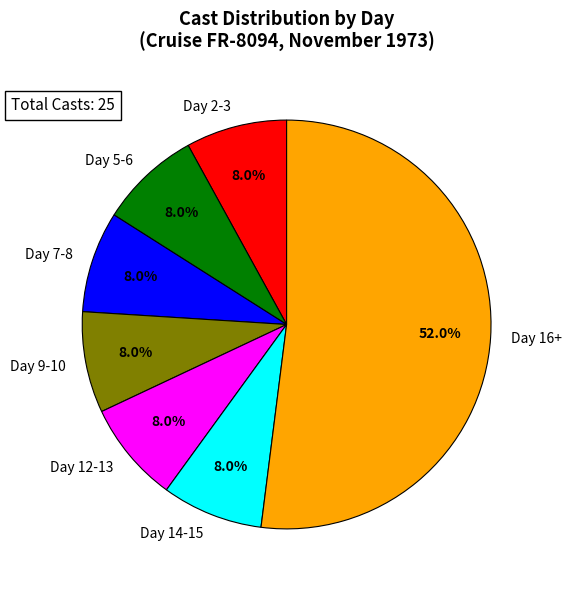

Approximately how many times larger is the value at Day 12-13 compared to Day 5-6?

1.0